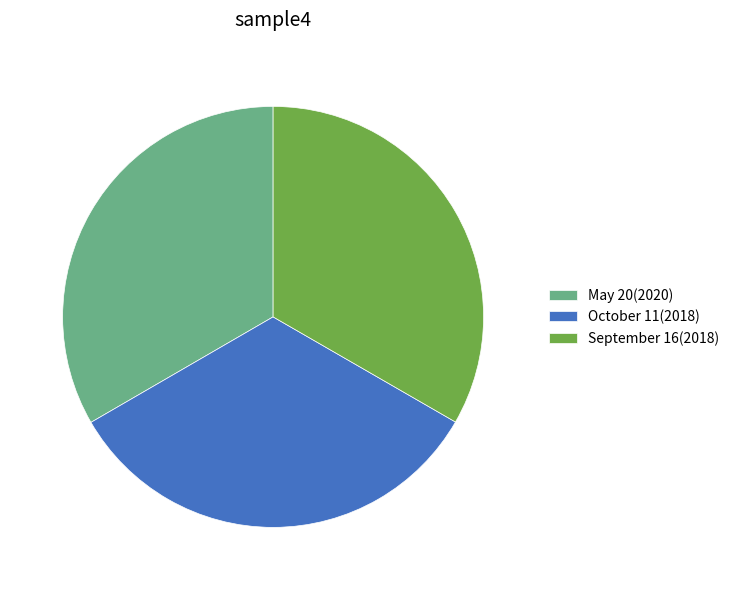

Count the number of slices in the pie.

3